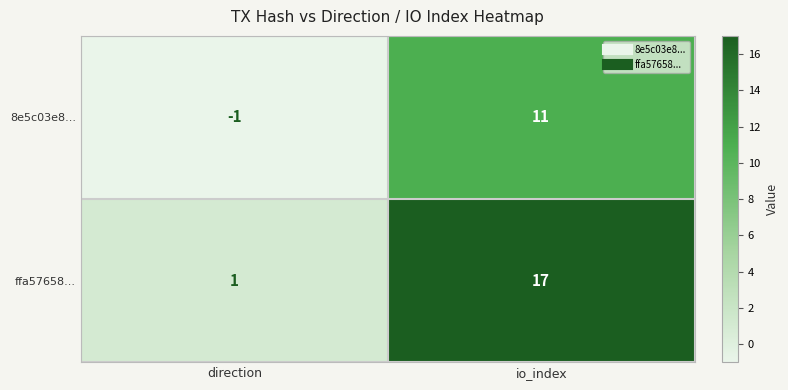

At which category is the sum across all series the highest?

io_index